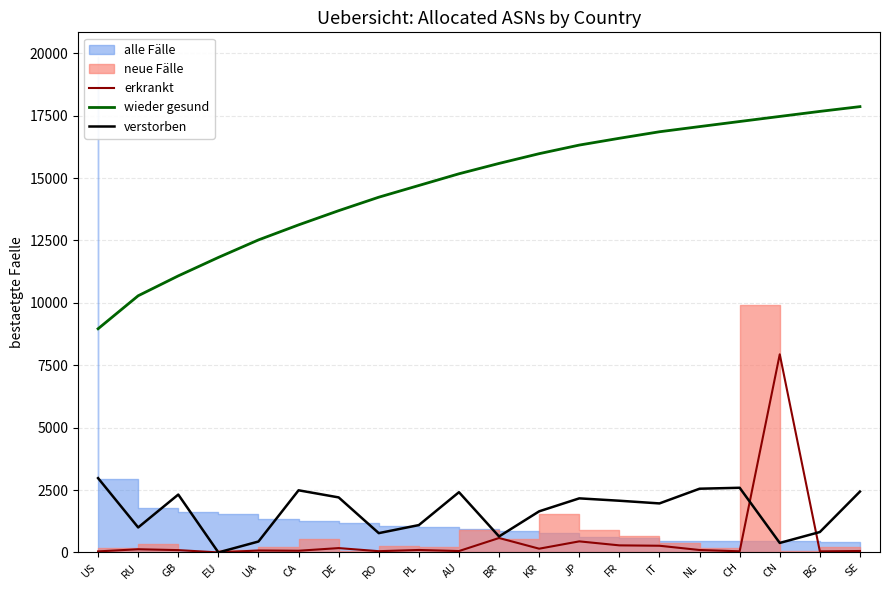

List the labels in order of verstorben value, smallest first.

EU, CN, UA, BR, RO, BG, RU, PL, KR, IT, FR, JP, DE, GB, AU, SE, CA, NL, CH, US